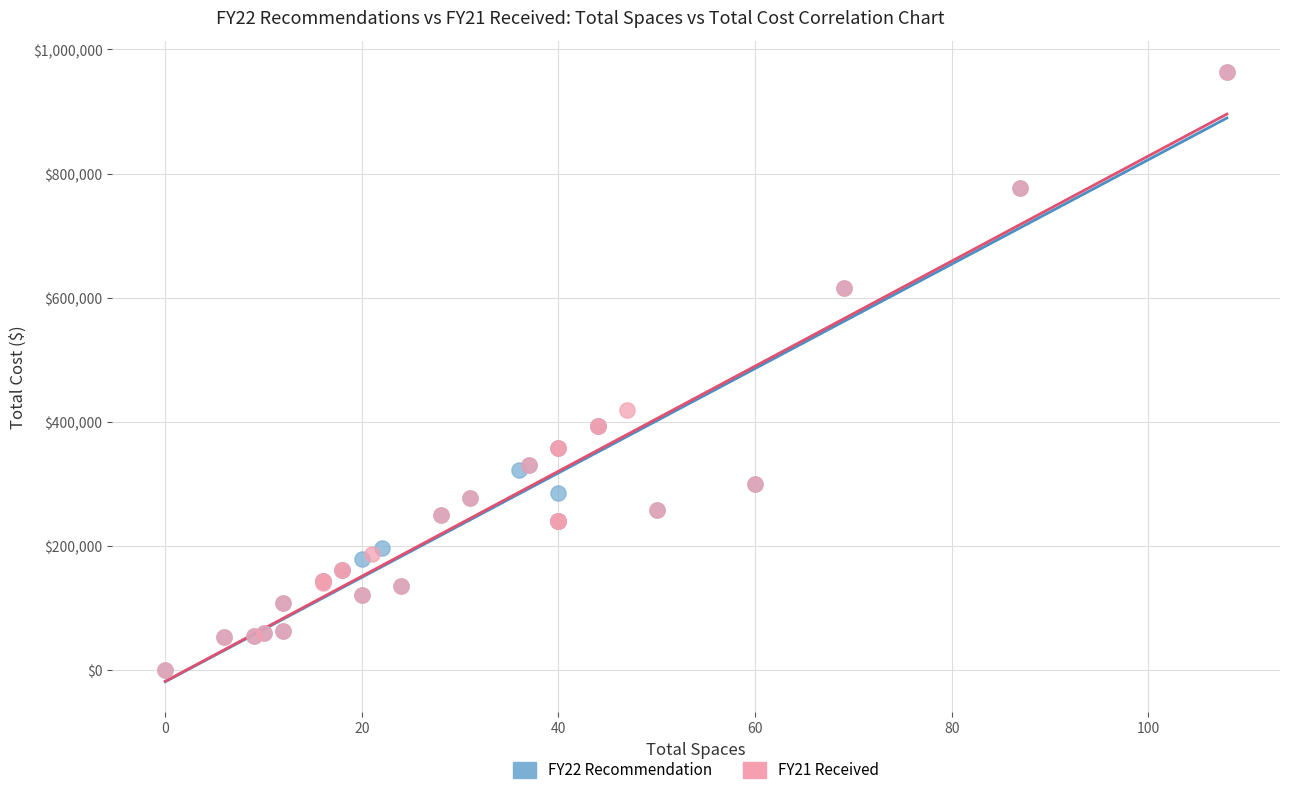

What are all the series names shown in the legend?

FY22 Recommendation, FY21 Received